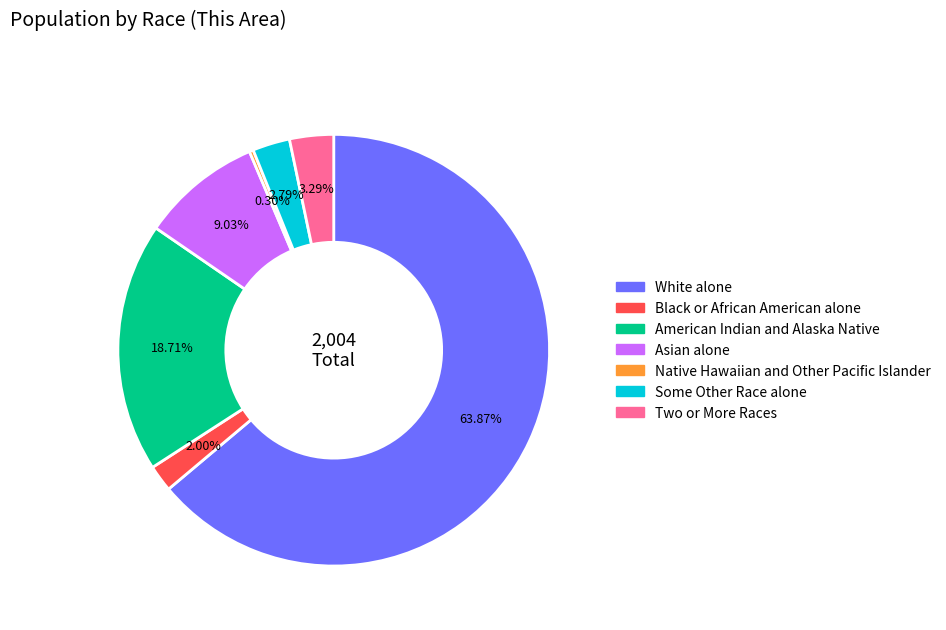

To the nearest percent, what percentage of the pie is Asian alone?

9%